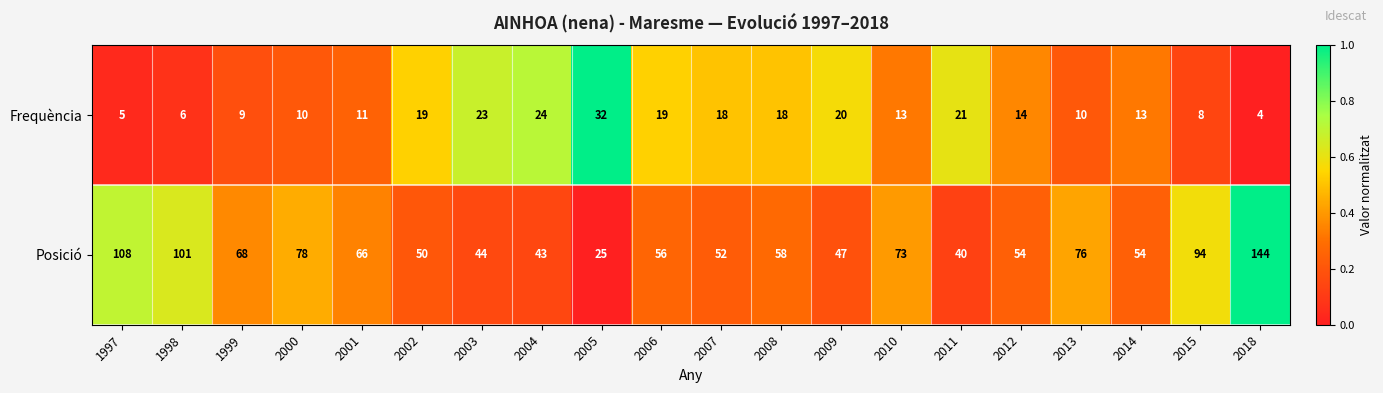

True or false: Posició has a value of 108 at 1997.

True